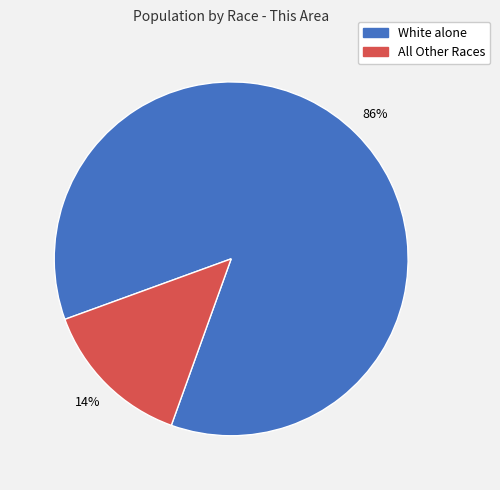

To the nearest percent, what is the average slice percentage?

50%